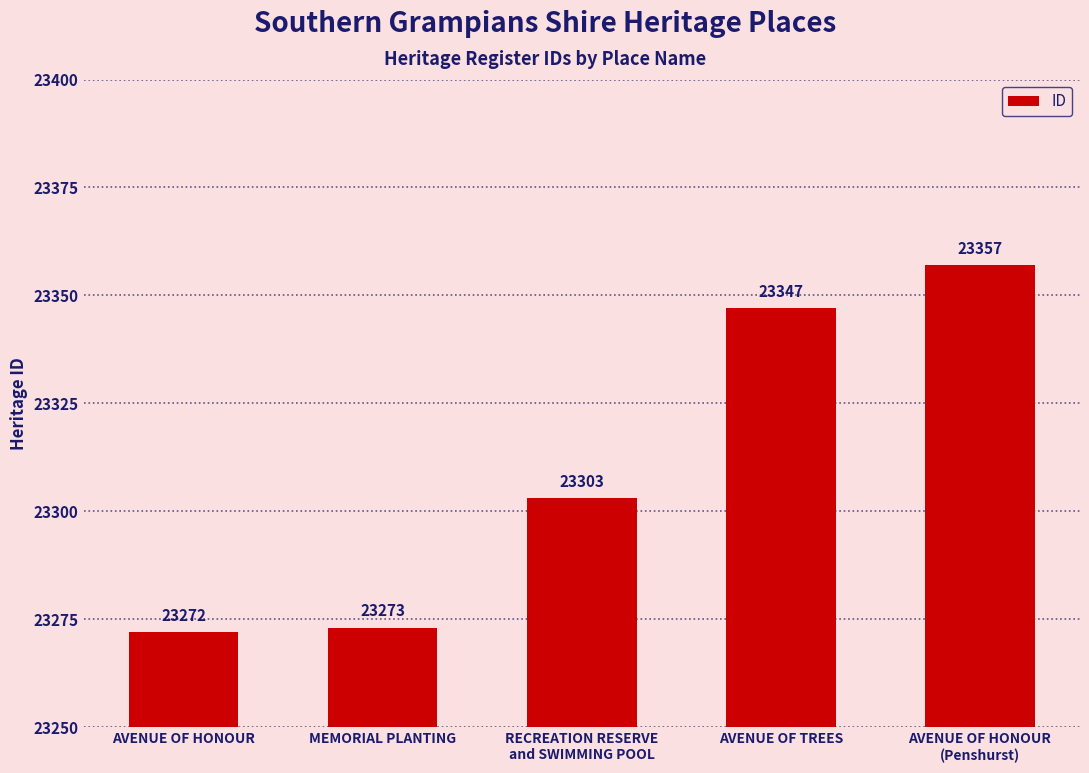

True or false: the data shows 36646 at AVENUE OF TREES.

False